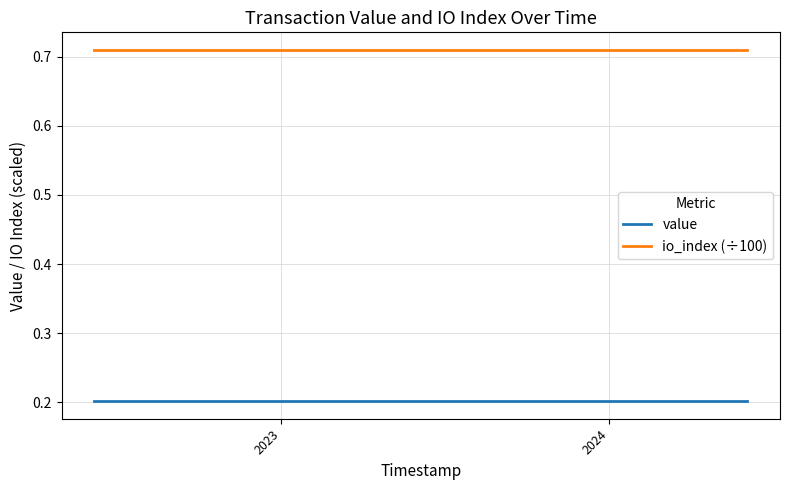

Which series has the largest total across all categories?

io_index (÷100)